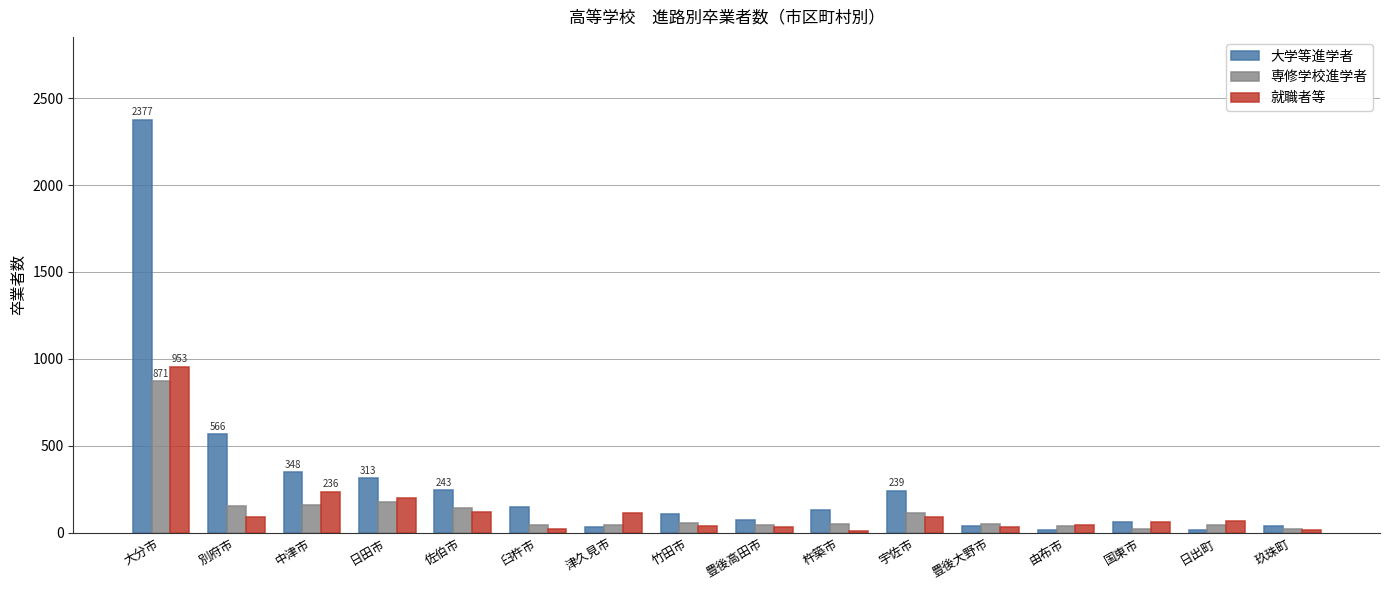

At which label is 就職者等 closest to 480?

中津市